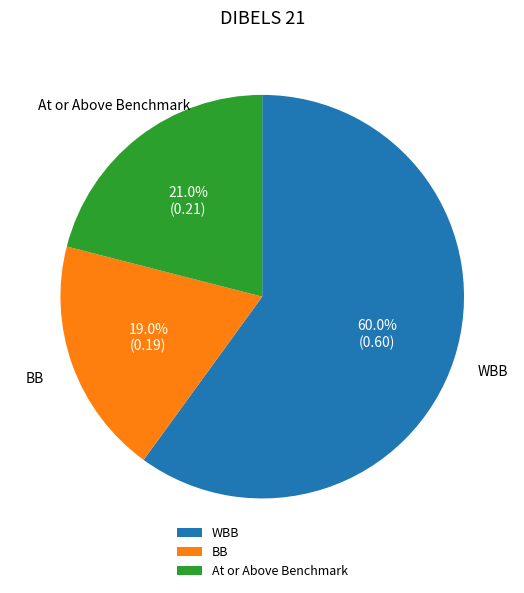

Rank the categories by value from lowest to highest.

BB, At or Above Benchmark, WBB